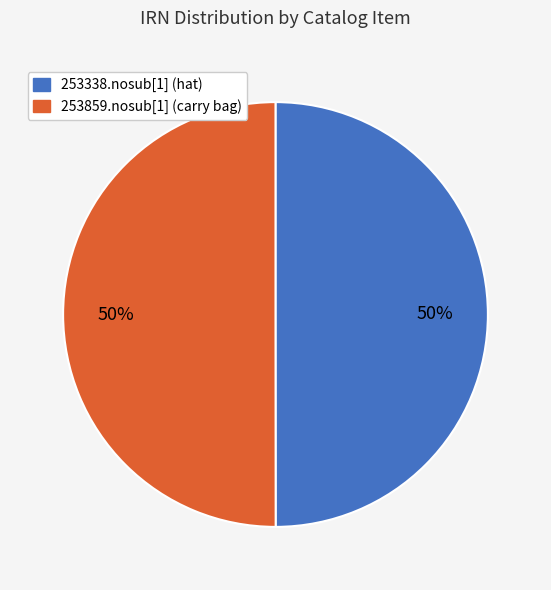

What is the ratio of the value at 253859.nosub[1] (carry bag) to the value at 253338.nosub[1] (hat)?

1.0